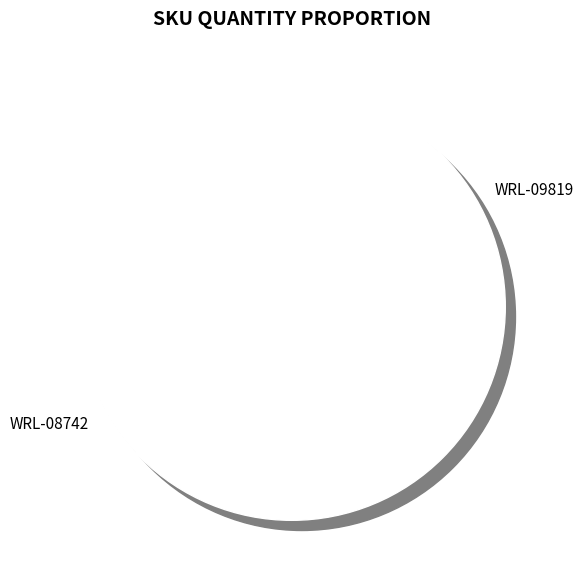

What is the ratio of the value at WRL-09819 to the value at WRL-08742?

0.5